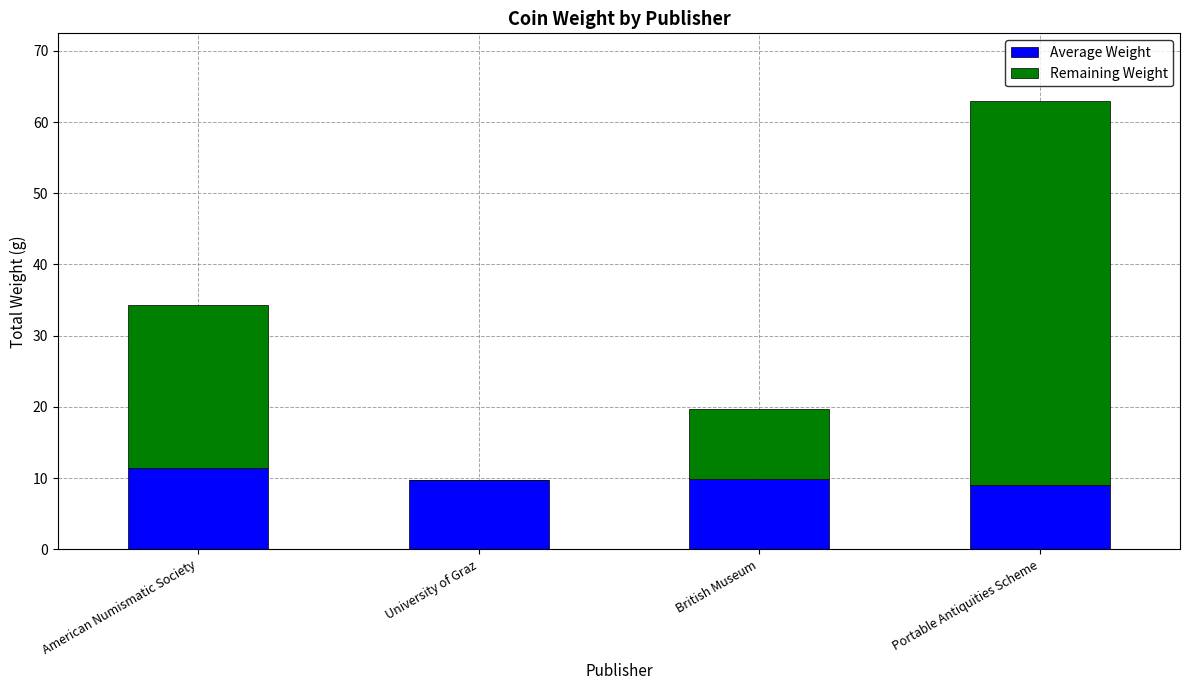

Is it true that Average Weight equals 13.3 at Portable Antiquities Scheme?

False